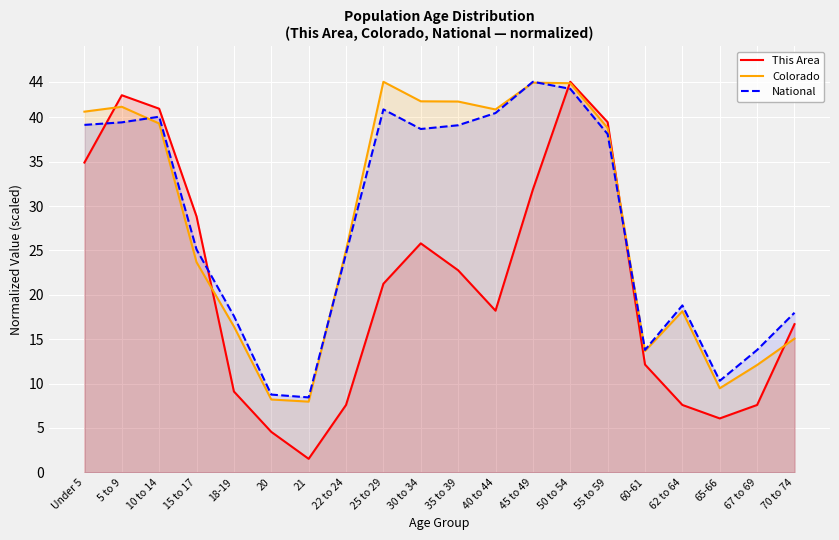

Which series has the largest total across all categories?

Colorado